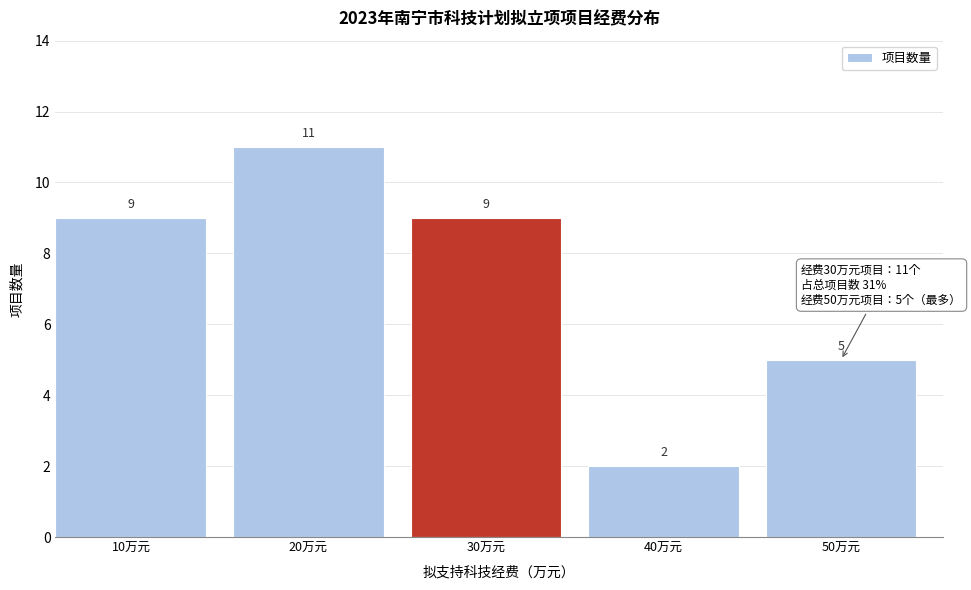

Reading left to right, transcribe all the data shown in this chart.

9	11	9	2	5